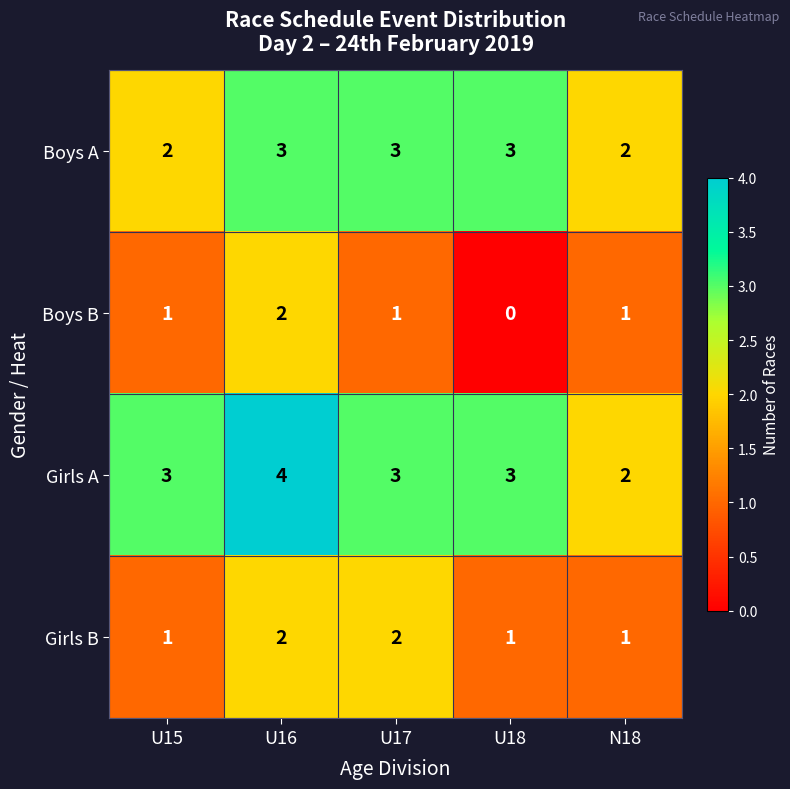

The value of Boys A at N18 is 1. True or false?

False